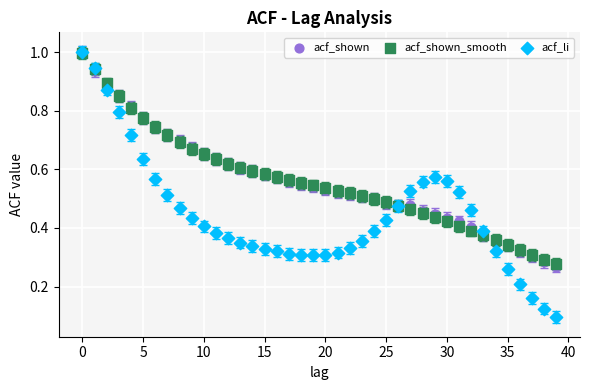

What are all the series names shown in the legend?

acf_shown, acf_shown_smooth, acf_li